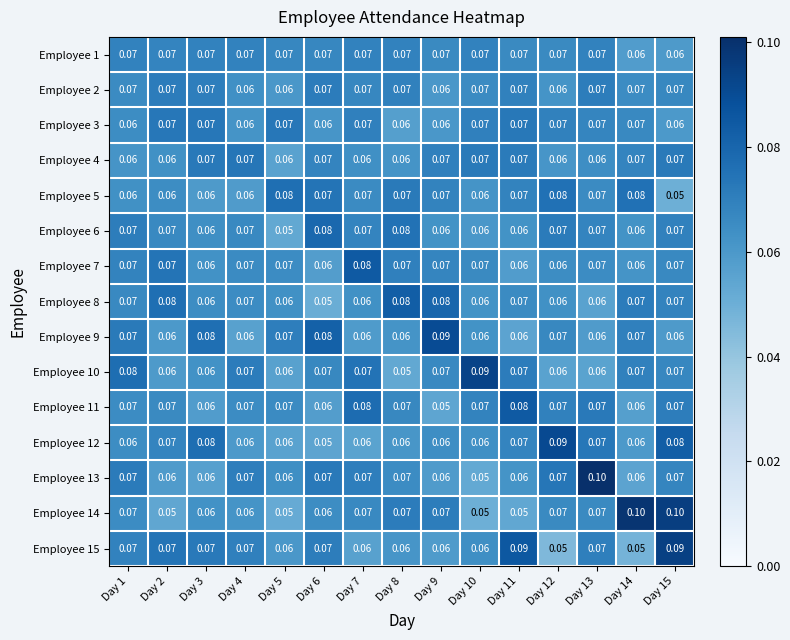

Reading right to left, what are all the values shown in this chart?

Employee 1: Day 15=0.1	Day 14=0.1	Day 13=0.1	Day 12=0.1	Day 11=0.1	Day 10=0.1	Day 9=0.1	Day 8=0.1	Day 7=0.1	Day 6=0.1	Day 5=0.1	Day 4=0.1	Day 3=0.1	Day 2=0.1	Day 1=0.1
Employee 2: Day 15=0.1	Day 14=0.1	Day 13=0.1	Day 12=0.1	Day 11=0.1	Day 10=0.1	Day 9=0.1	Day 8=0.1	Day 7=0.1	Day 6=0.1	Day 5=0.1	Day 4=0.1	Day 3=0.1	Day 2=0.1	Day 1=0.1
Employee 3: Day 15=0.1	Day 14=0.1	Day 13=0.1	Day 12=0.1	Day 11=0.1	Day 10=0.1	Day 9=0.1	Day 8=0.1	Day 7=0.1	Day 6=0.1	Day 5=0.1	Day 4=0.1	Day 3=0.1	Day 2=0.1	Day 1=0.1
Employee 4: Day 15=0.1	Day 14=0.1	Day 13=0.1	Day 12=0.1	Day 11=0.1	Day 10=0.1	Day 9=0.1	Day 8=0.1	Day 7=0.1	Day 6=0.1	Day 5=0.1	Day 4=0.1	Day 3=0.1	Day 2=0.1	Day 1=0.1
Employee 5: Day 15=0.1	Day 14=0.1	Day 13=0.1	Day 12=0.1	Day 11=0.1	Day 10=0.1	Day 9=0.1	Day 8=0.1	Day 7=0.1	Day 6=0.1	Day 5=0.1	Day 4=0.1	Day 3=0.1	Day 2=0.1	Day 1=0.1
Employee 6: Day 15=0.1	Day 14=0.1	Day 13=0.1	Day 12=0.1	Day 11=0.1	Day 10=0.1	Day 9=0.1	Day 8=0.1	Day 7=0.1	Day 6=0.1	Day 5=0.1	Day 4=0.1	Day 3=0.1	Day 2=0.1	Day 1=0.1
Employee 7: Day 15=0.1	Day 14=0.1	Day 13=0.1	Day 12=0.1	Day 11=0.1	Day 10=0.1	Day 9=0.1	Day 8=0.1	Day 7=0.1	Day 6=0.1	Day 5=0.1	Day 4=0.1	Day 3=0.1	Day 2=0.1	Day 1=0.1
Employee 8: Day 15=0.1	Day 14=0.1	Day 13=0.1	Day 12=0.1	Day 11=0.1	Day 10=0.1	Day 9=0.1	Day 8=0.1	Day 7=0.1	Day 6=0.1	Day 5=0.1	Day 4=0.1	Day 3=0.1	Day 2=0.1	Day 1=0.1
Employee 9: Day 15=0.1	Day 14=0.1	Day 13=0.1	Day 12=0.1	Day 11=0.1	Day 10=0.1	Day 9=0.1	Day 8=0.1	Day 7=0.1	Day 6=0.1	Day 5=0.1	Day 4=0.1	Day 3=0.1	Day 2=0.1	Day 1=0.1
Employee 10: Day 15=0.1	Day 14=0.1	Day 13=0.1	Day 12=0.1	Day 11=0.1	Day 10=0.1	Day 9=0.1	Day 8=0.1	Day 7=0.1	Day 6=0.1	Day 5=0.1	Day 4=0.1	Day 3=0.1	Day 2=0.1	Day 1=0.1
Employee 11: Day 15=0.1	Day 14=0.1	Day 13=0.1	Day 12=0.1	Day 11=0.1	Day 10=0.1	Day 9=0.1	Day 8=0.1	Day 7=0.1	Day 6=0.1	Day 5=0.1	Day 4=0.1	Day 3=0.1	Day 2=0.1	Day 1=0.1
Employee 12: Day 15=0.1	Day 14=0.1	Day 13=0.1	Day 12=0.1	Day 11=0.1	Day 10=0.1	Day 9=0.1	Day 8=0.1	Day 7=0.1	Day 6=0.1	Day 5=0.1	Day 4=0.1	Day 3=0.1	Day 2=0.1	Day 1=0.1
Employee 13: Day 15=0.1	Day 14=0.1	Day 13=0.1	Day 12=0.1	Day 11=0.1	Day 10=0.1	Day 9=0.1	Day 8=0.1	Day 7=0.1	Day 6=0.1	Day 5=0.1	Day 4=0.1	Day 3=0.1	Day 2=0.1	Day 1=0.1
Employee 14: Day 15=0.1	Day 14=0.1	Day 13=0.1	Day 12=0.1	Day 11=0.1	Day 10=0.1	Day 9=0.1	Day 8=0.1	Day 7=0.1	Day 6=0.1	Day 5=0.1	Day 4=0.1	Day 3=0.1	Day 2=0.1	Day 1=0.1
Employee 15: Day 15=0.1	Day 14=0.1	Day 13=0.1	Day 12=0.1	Day 11=0.1	Day 10=0.1	Day 9=0.1	Day 8=0.1	Day 7=0.1	Day 6=0.1	Day 5=0.1	Day 4=0.1	Day 3=0.1	Day 2=0.1	Day 1=0.1